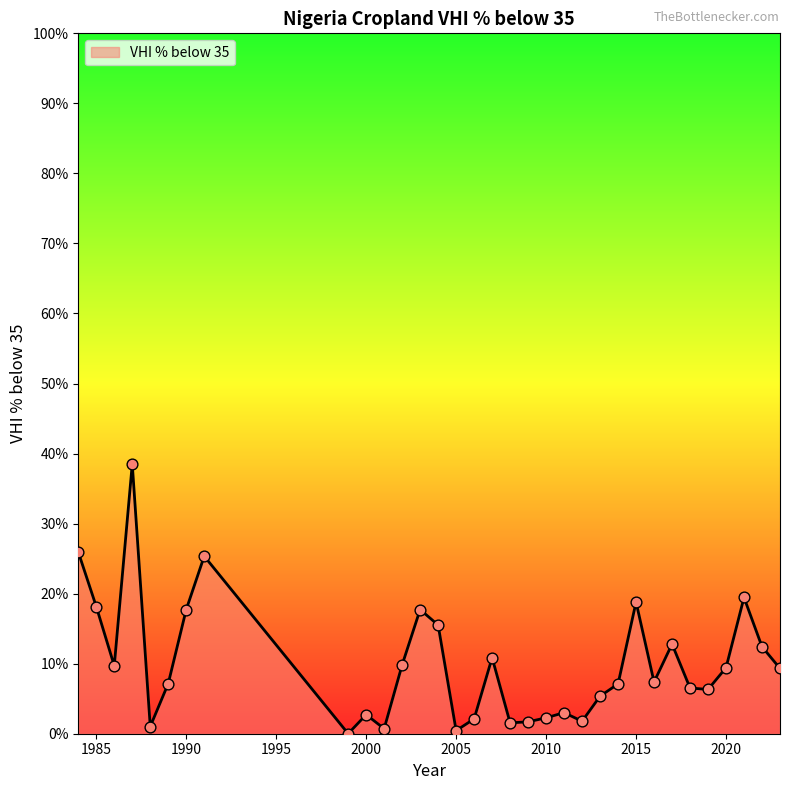

What is the maximum value shown in the chart?

38.5